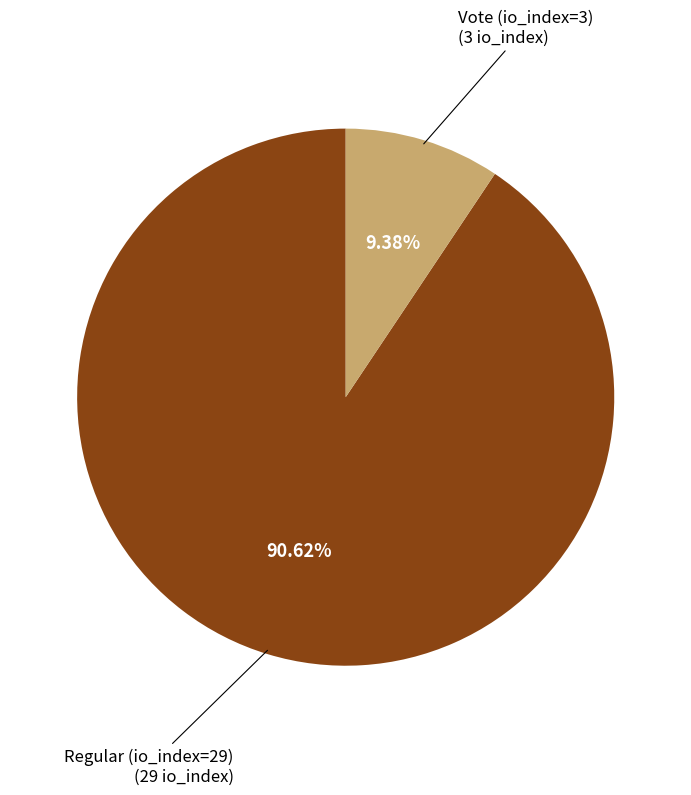

Does any single category account for the majority?

Yes